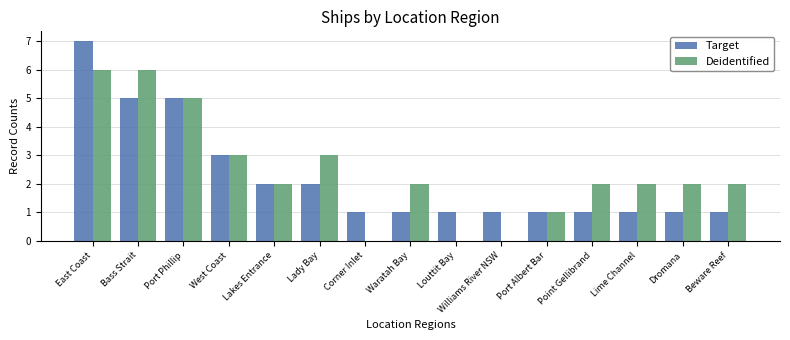

Reading left to right, transcribe all the data shown in this chart.

Target: 7	5	5	3	2	2	1	1	1	1	1	1	1	1	1
Deidentified: 6	6	5	3	2	3	0	2	0	0	1	2	2	2	2